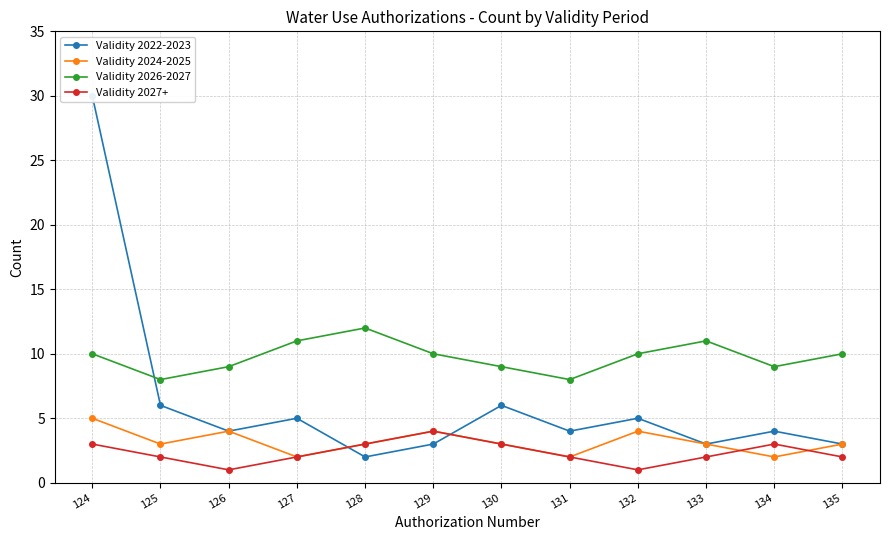

The Validity 2024-2025 series shows 1 at 134. True or false?

False